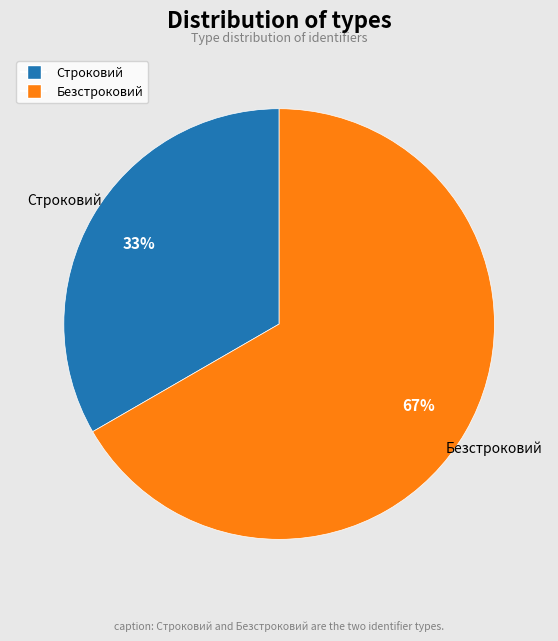

To the nearest percent, what percentage of the pie is Безстроковий?

67%